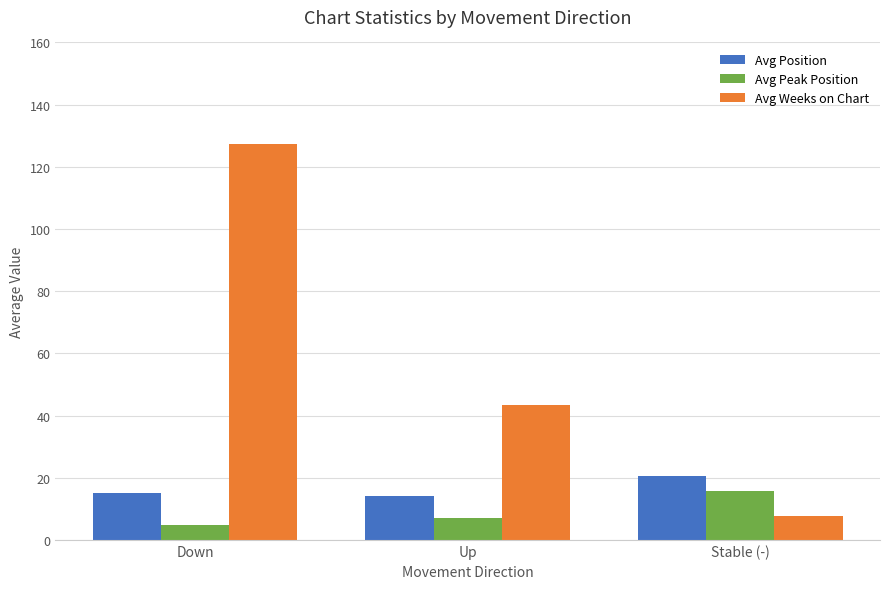

What position from the left is Up?

2